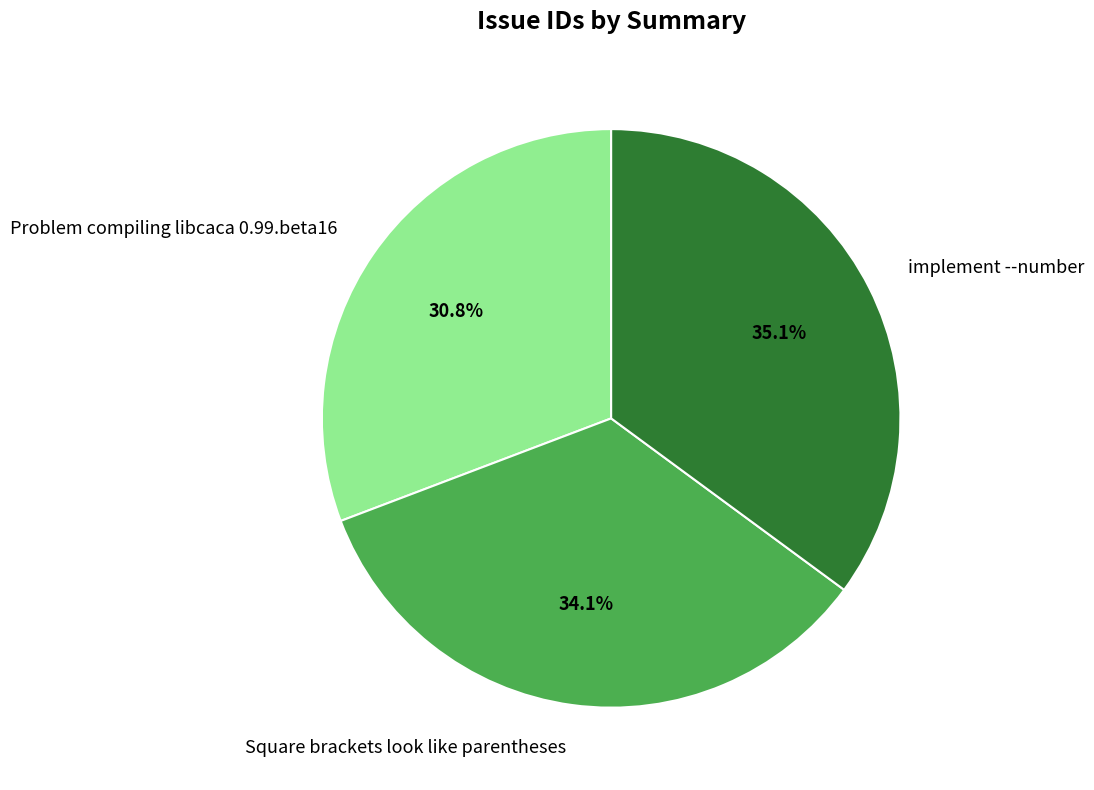

To the nearest percent, what is the difference between the largest and smallest slice percentages?

4%